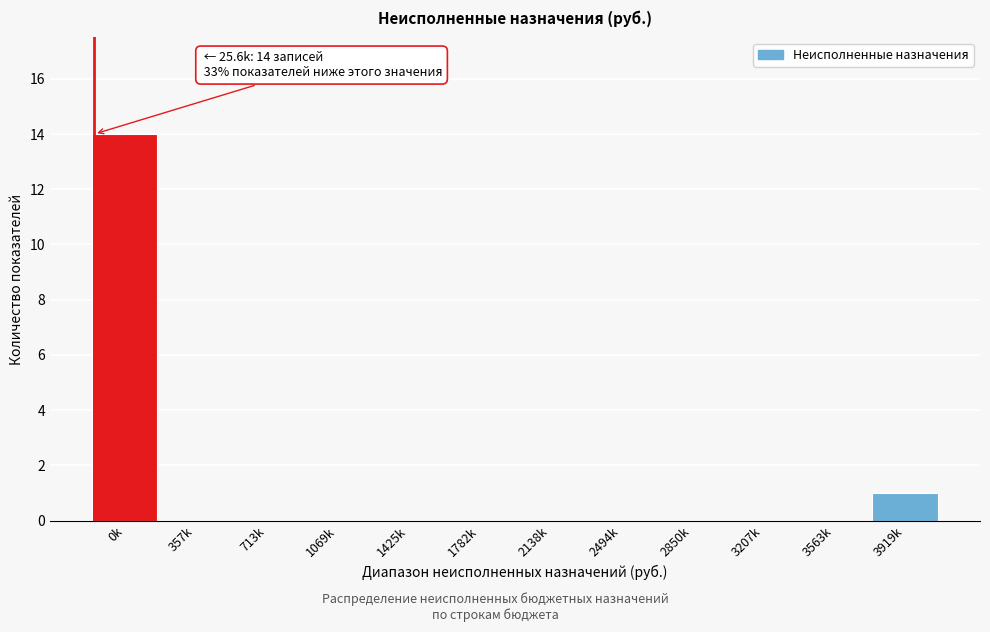

Reading left to right, list all the values displayed in this chart.

0k=14	357k=0	713k=0	1069k=0	1425k=0	1782k=0	2138k=0	2494k=0	2850k=0	3207k=0	3563k=0	3919k=1